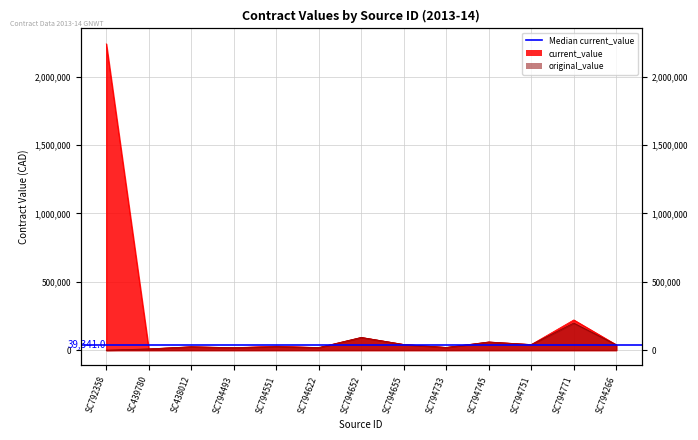

At which category is the sum across all series the highest?

SC792358